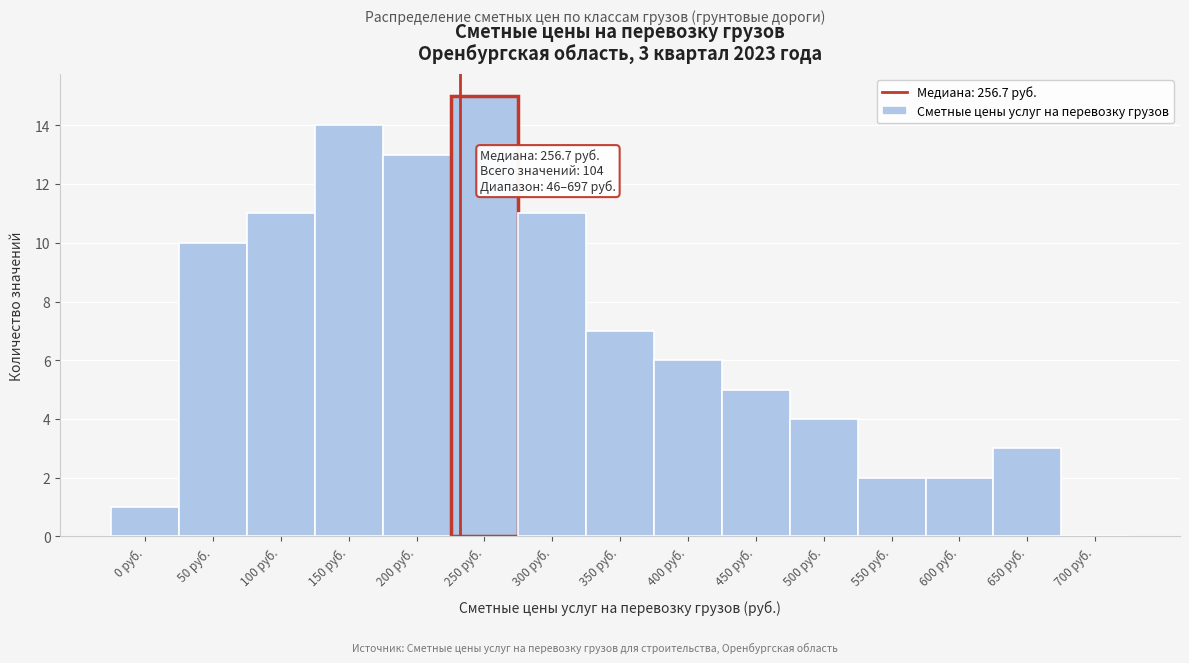

Reading right to left, extract all data points from this chart.

700 руб.=0	650 руб.=3	600 руб.=2	550 руб.=2	500 руб.=4	450 руб.=5	400 руб.=6	350 руб.=7	300 руб.=11	250 руб.=15	200 руб.=13	150 руб.=14	100 руб.=11	50 руб.=10	0 руб.=1